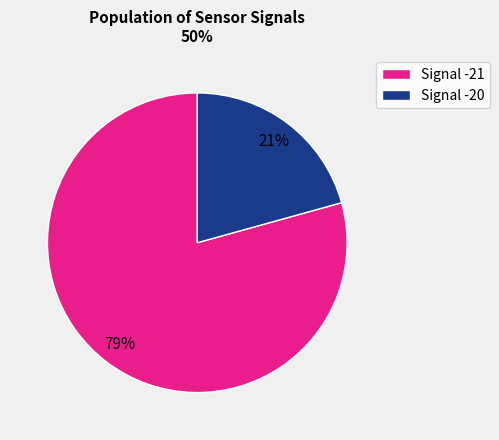

Approximately how many times larger is the value at Signal -20 compared to Signal -21?

0.3